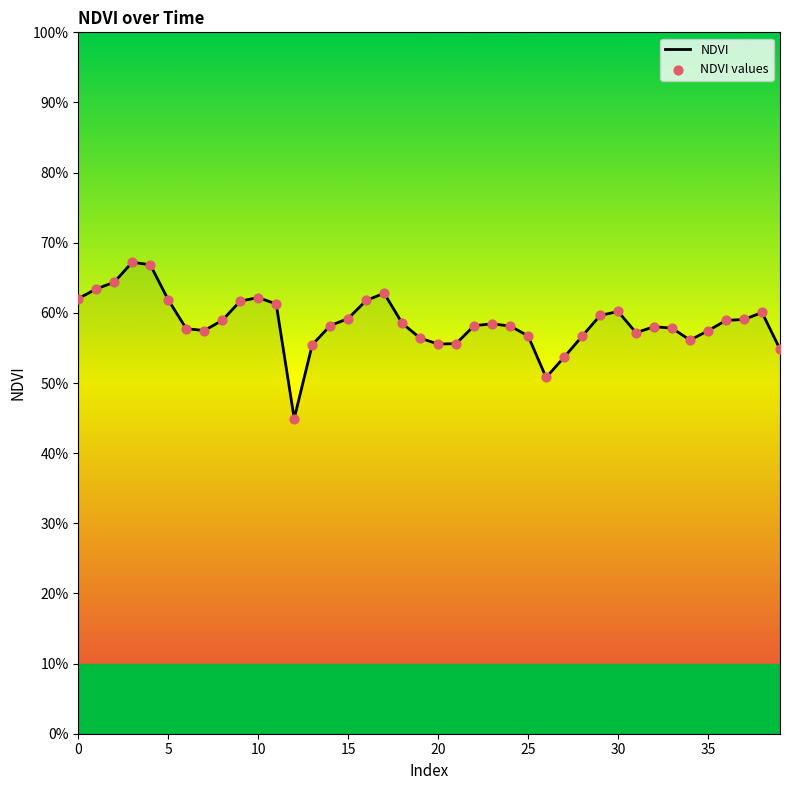

Does the chart have visible grid lines?

No